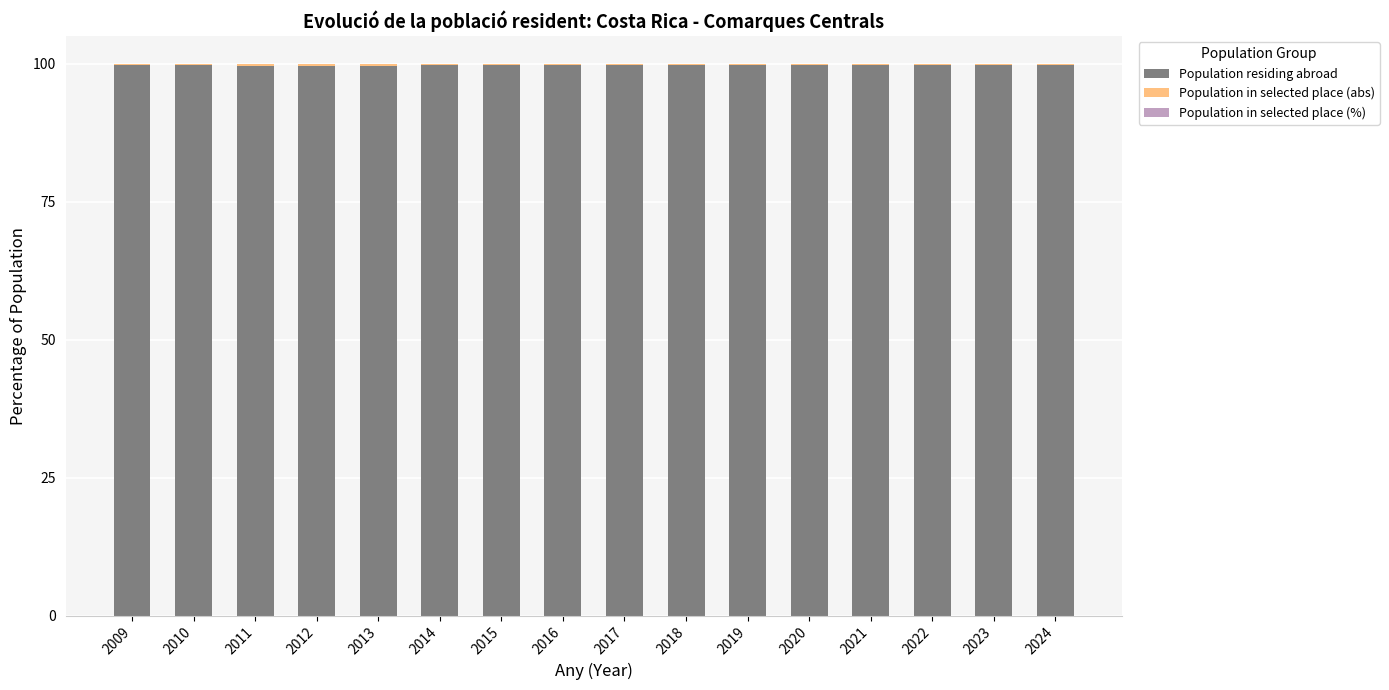

Is it true that Population residing abroad equals 99.7 at 2015?

True